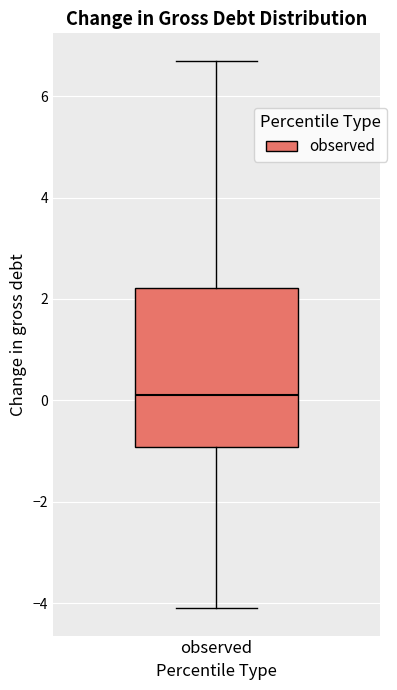

Read this box plot against the y-axis: the position of the median line, the range covered by the box, and the ends of both whiskers. The values are not printed on the chart, so give them approximately, as read against the axis.

median 0.2, box -1.0 to 2.2, whiskers -4.0 to 6.8